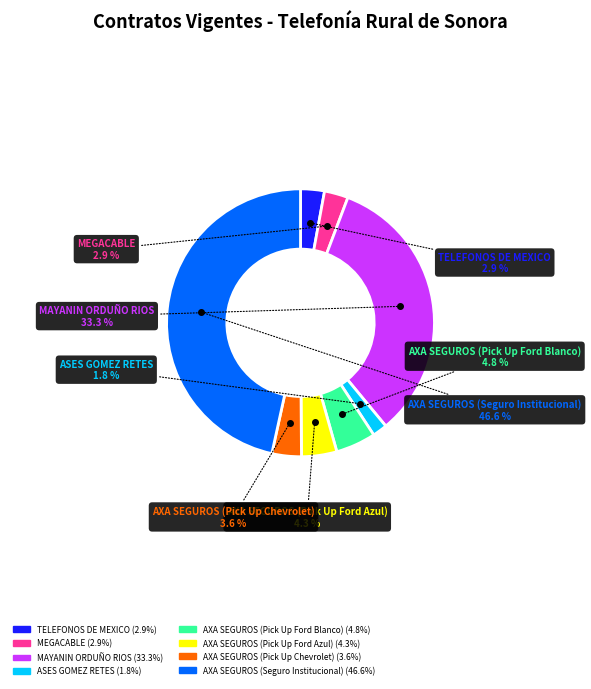

How many slices are in this pie chart?

8